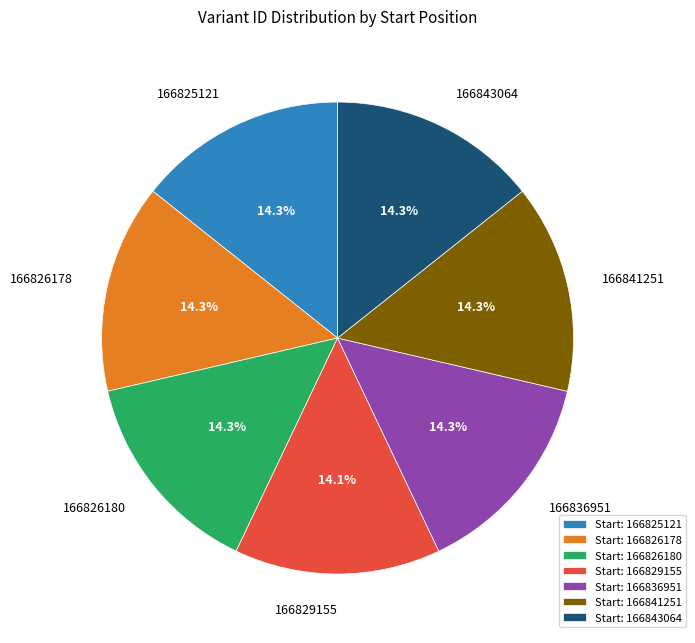

Do 166843064 and 166826178 together represent more than half of the pie?

No